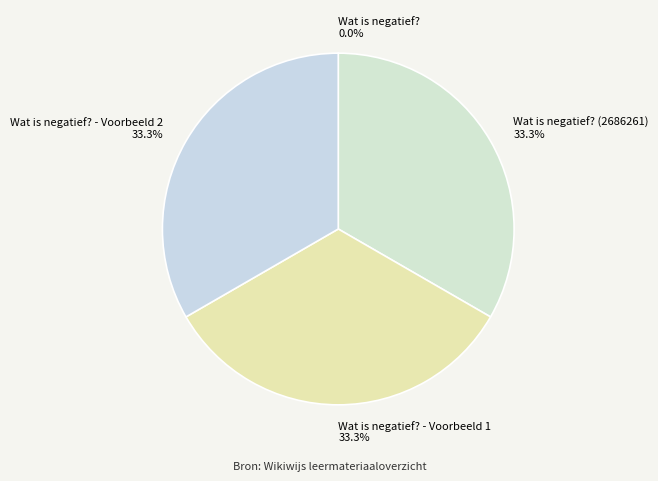

Does any single category account for the majority?

No